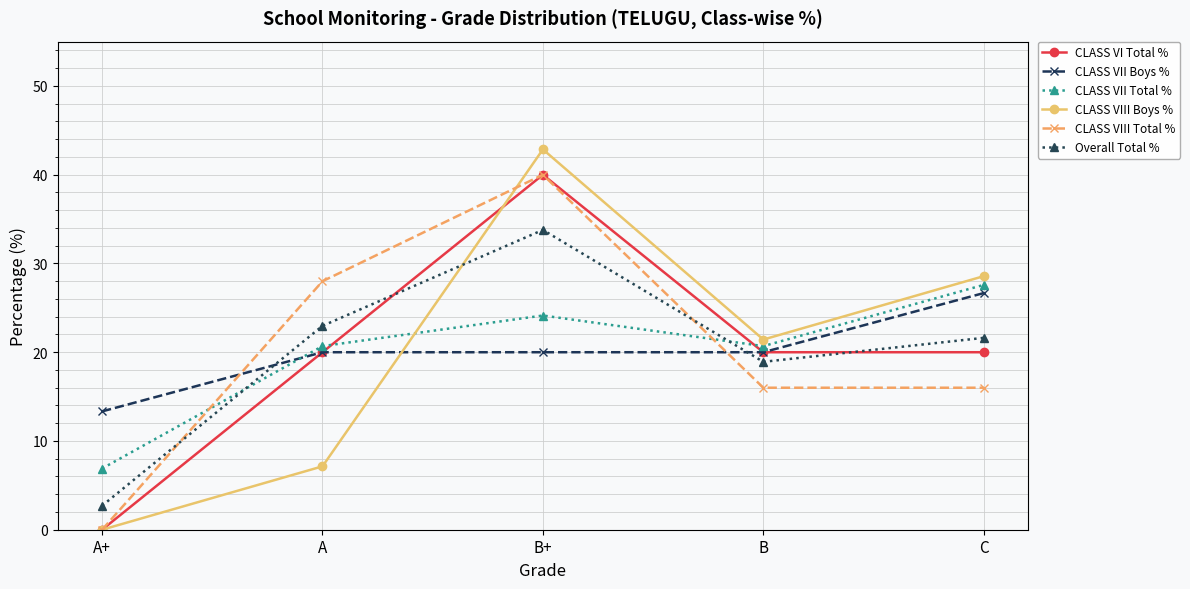

What is the average value of the CLASS VI Total % series?

20.0